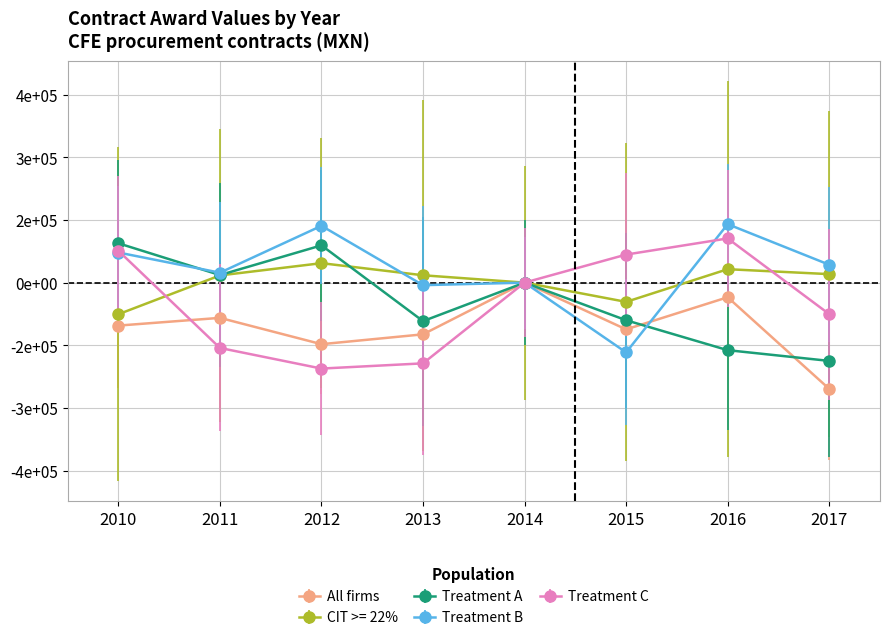

What is the difference between the Treatment B values at 2010 and 2011?

48300